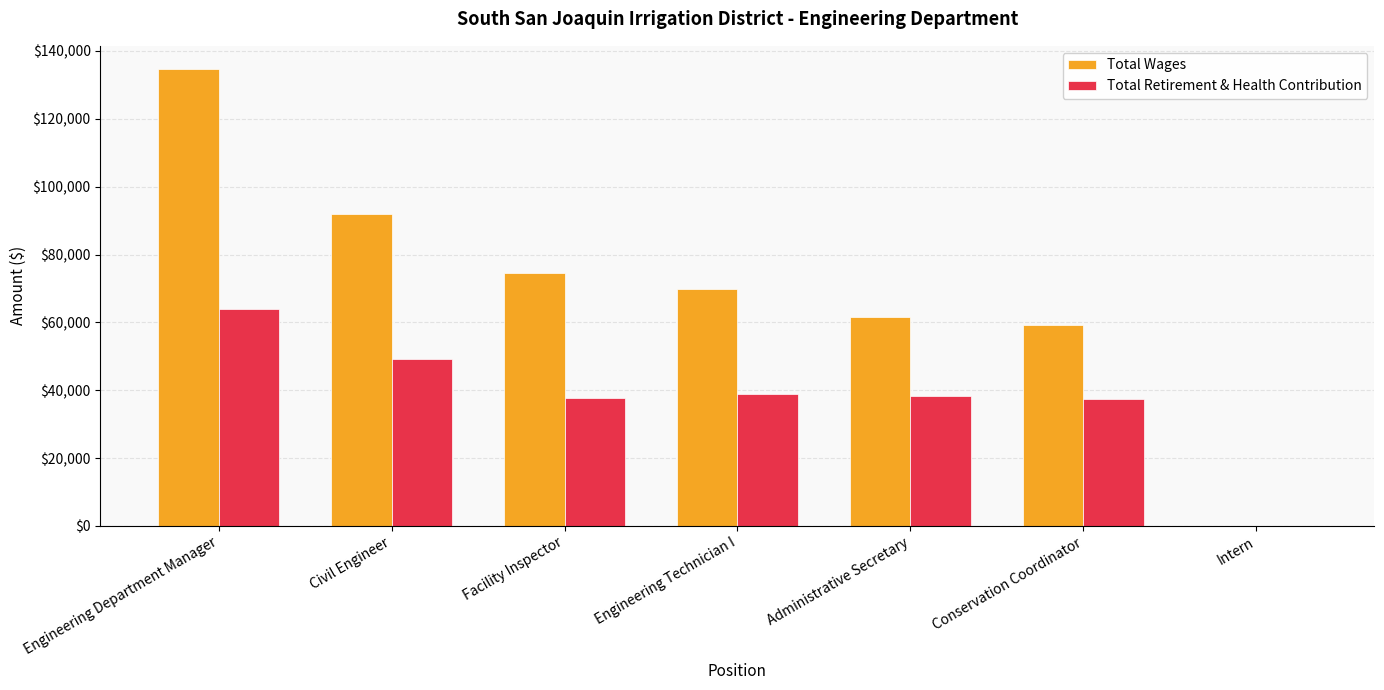

At which category is the sum across all series the highest?

Engineering Department Manager